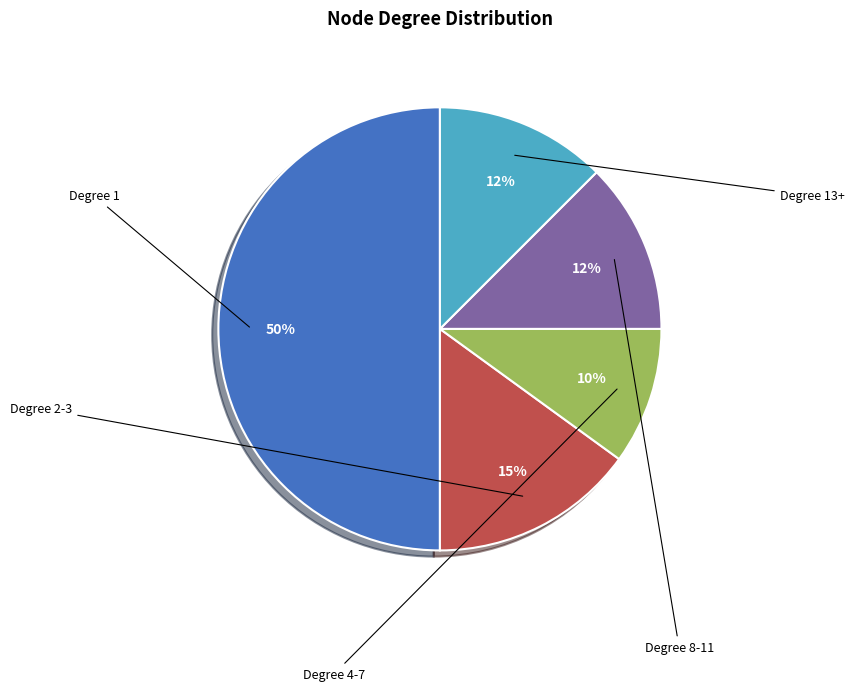

To the nearest percent, what is the average slice percentage?

20%